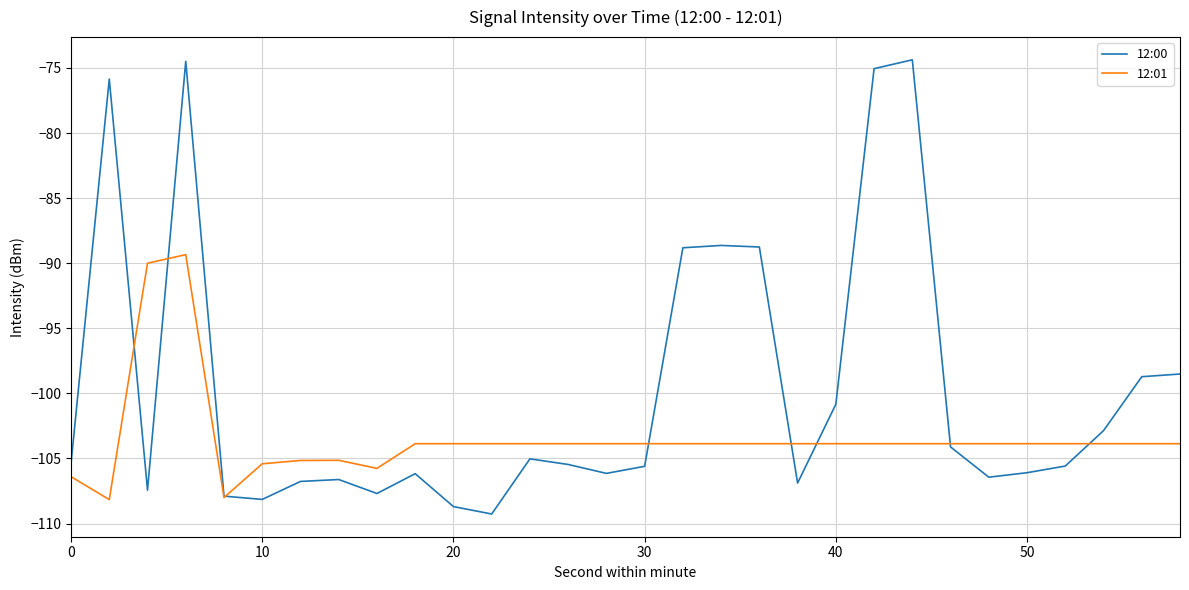

Which series has the largest total across all categories?

12:00